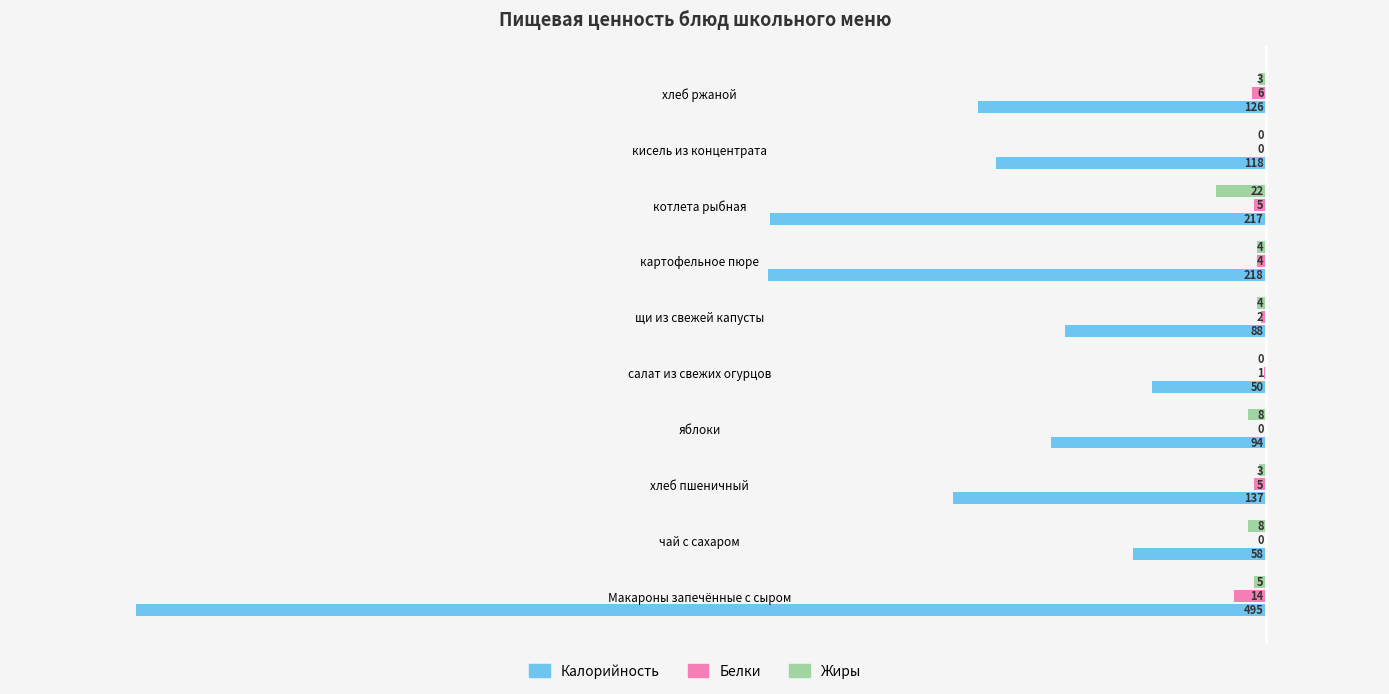

What are all the series names shown in the legend?

Калорийность, Белки, Жиры